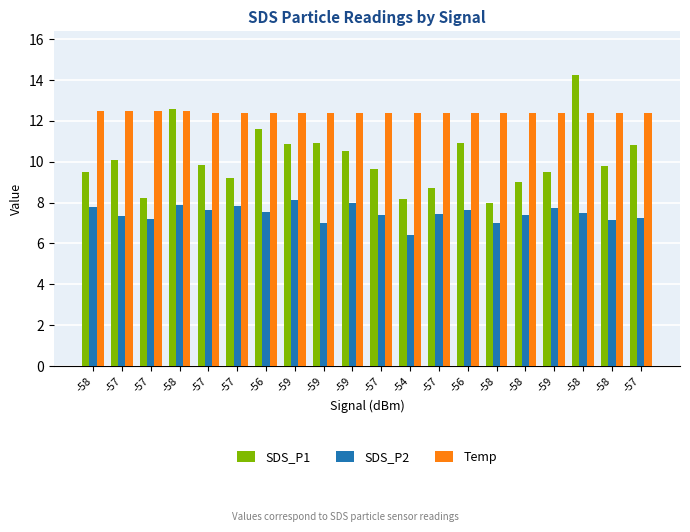

What value does the SDS_P1 series have at -59?

10.9